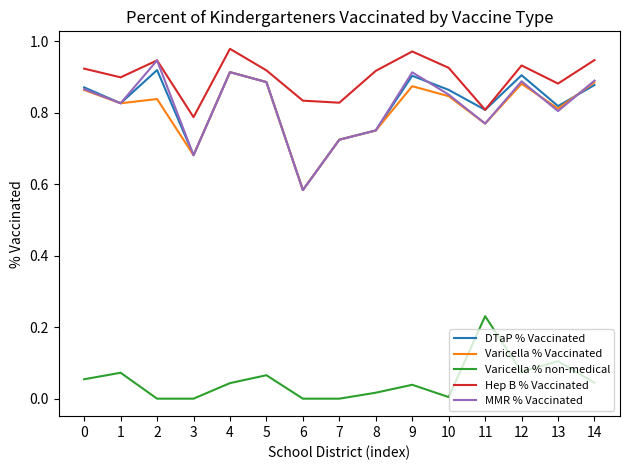

Which series has the largest total across all categories?

Hep B % Vaccinated